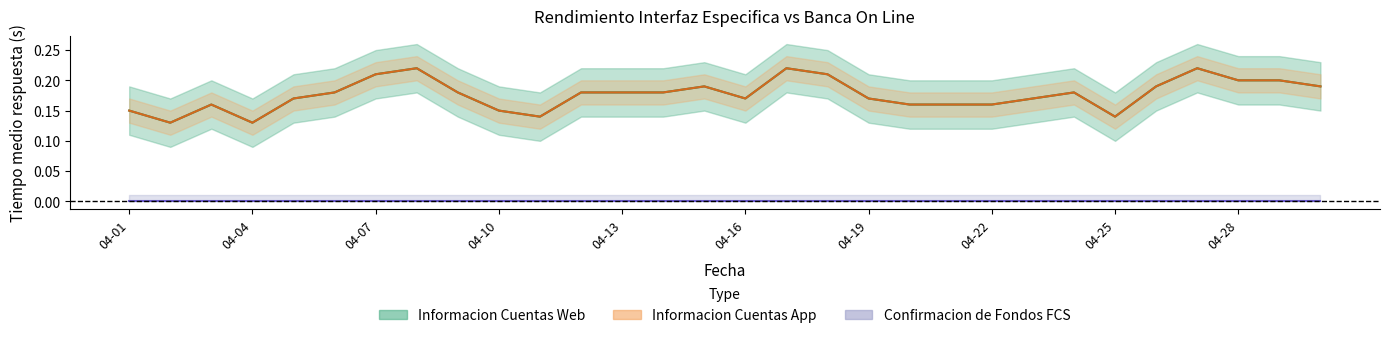

Which series has the largest total across all categories?

Informacion Cuentas Web